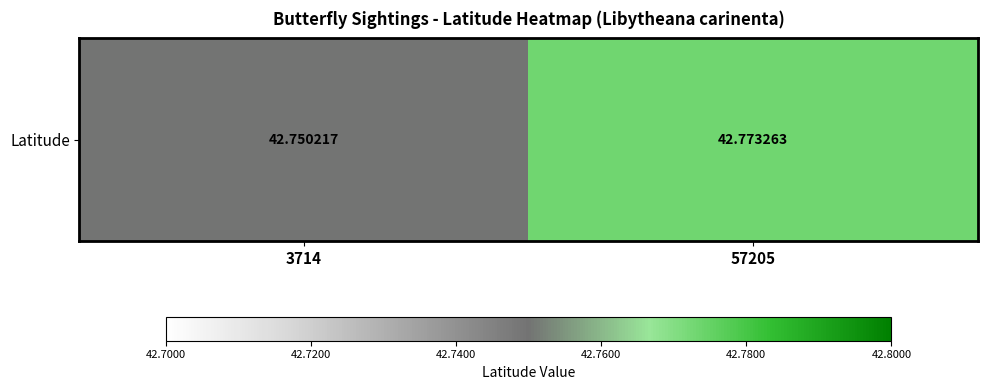

The chart shows a value of 42.8 at 57205. True or false?

True